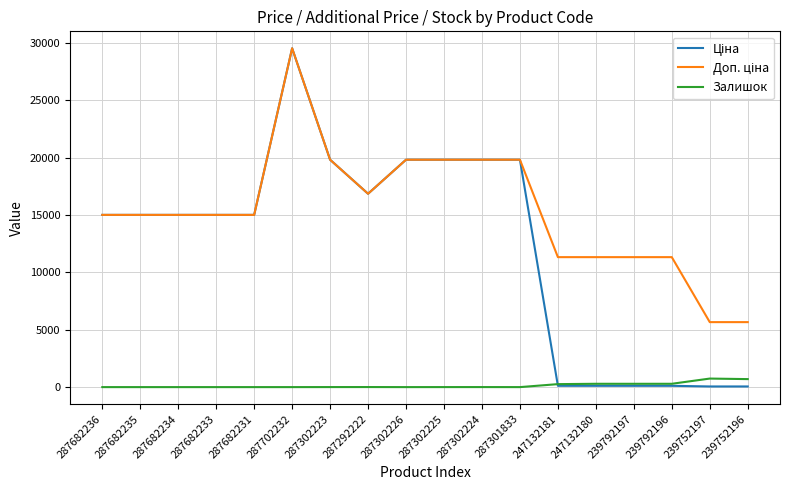

What is the difference between the highest and lowest values at 287302226?

19831.1